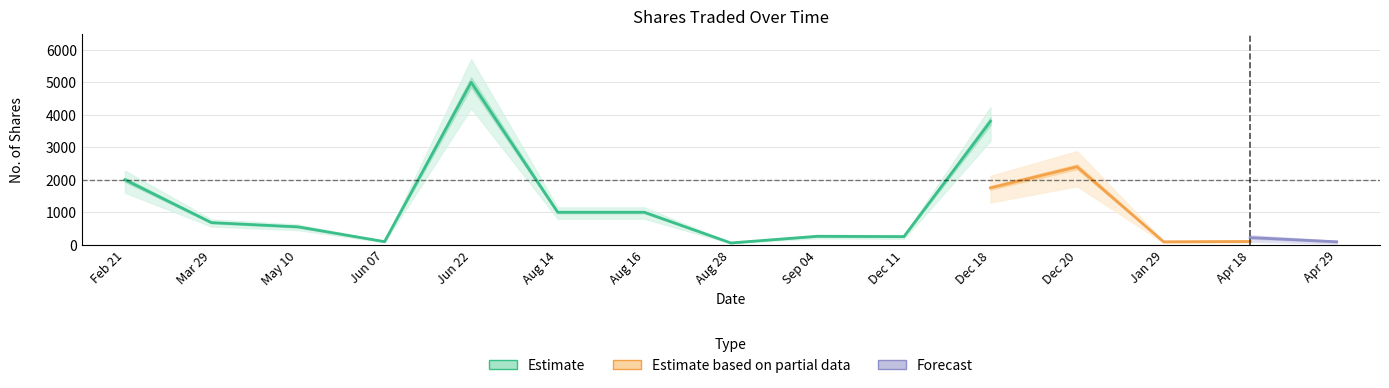

True or false: No. of Shares Low and No. of Shares Mid intersect in this chart.

False